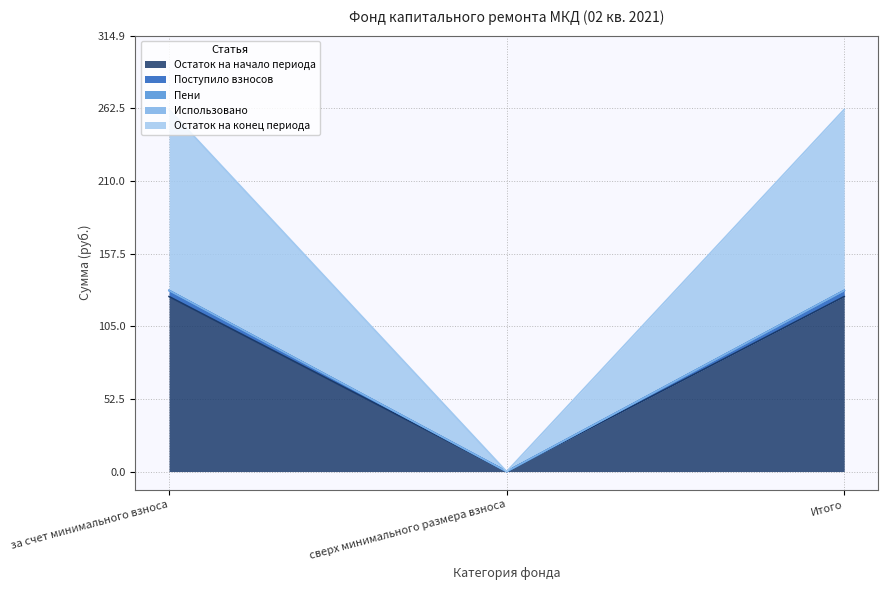

What is the average value of the Остаток на начало периода series?

84.3